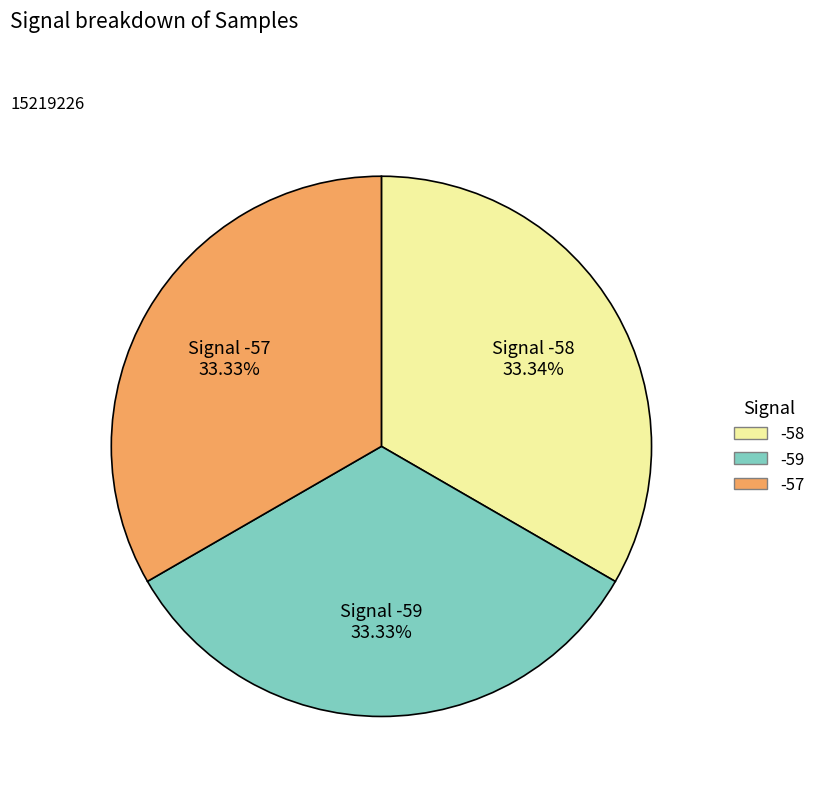

Is there any slice that represents more than half of the pie?

No